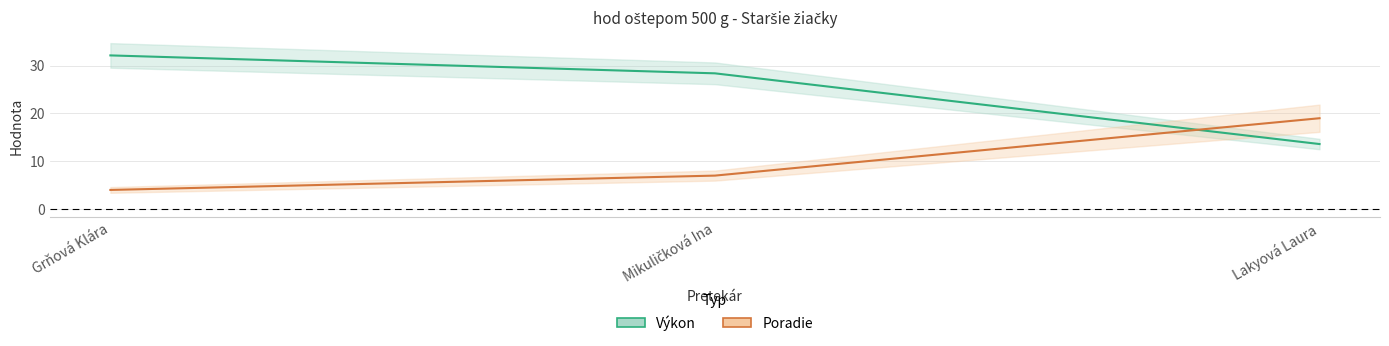

Rank the categories by Poradie value from lowest to highest.

Grňová Klára, Mikuličková Ina, Lakyová Laura